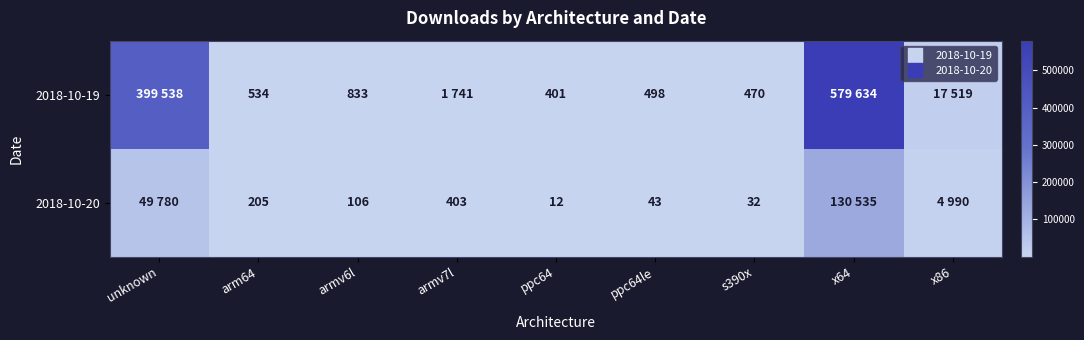

True or false: 2018-10-19 has a value of 237 at s390x.

False